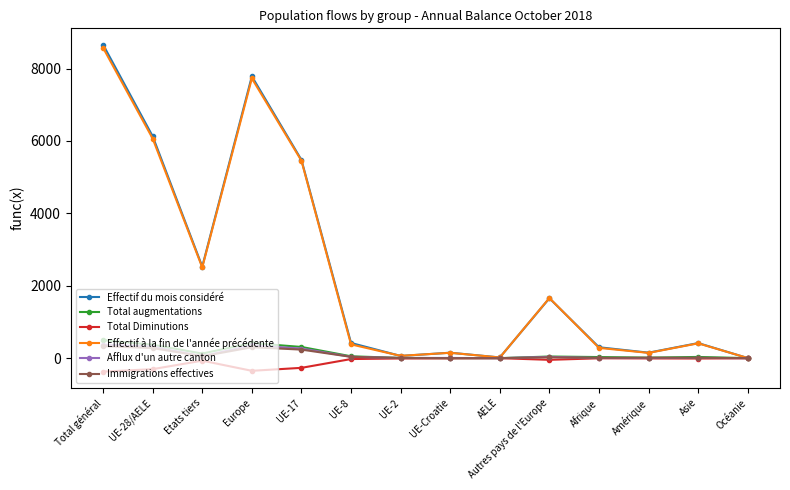

At which category is the sum across all series the highest?

Total général